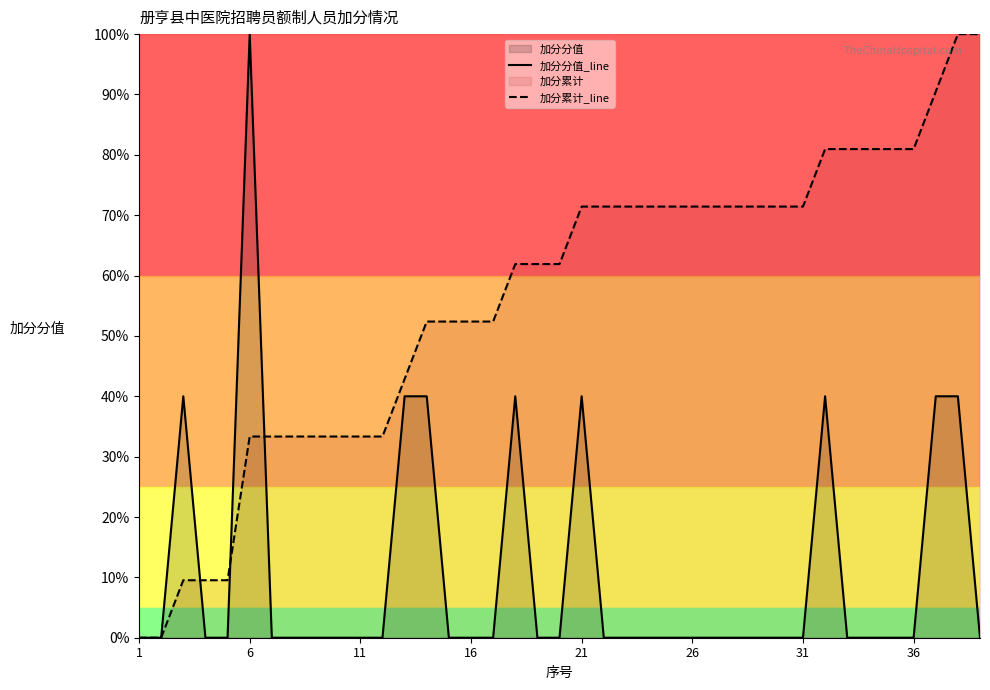

Rank the series by their average value, from highest to lowest.

加分累计_line, 加分分值_line